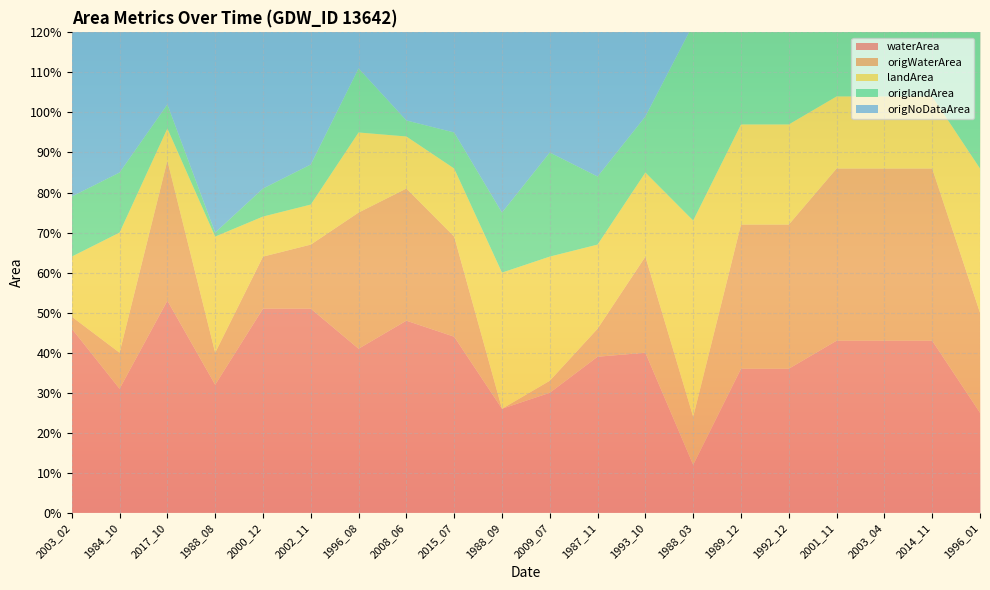

Reading right to left, what are all the values shown in this chart?

waterArea: 0.2	0.4	0.4	0.4	0.4	0.4	0.1	0.4	0.4	0.3	0.3	0.4	0.5	0.4	0.5	0.5	0.3	0.5	0.3	0.5
origWaterArea: 0.2	0.4	0.4	0.4	0.4	0.4	0.1	0.2	0.1	0.0	0.0	0.2	0.3	0.3	0.2	0.1	0.1	0.3	0.1	0.0
landArea: 0.4	0.2	0.2	0.2	0.2	0.2	0.5	0.2	0.2	0.3	0.3	0.2	0.1	0.2	0.1	0.1	0.3	0.1	0.3	0.1
origlandArea: 0.4	0.2	0.2	0.2	0.2	0.2	0.5	0.1	0.2	0.3	0.1	0.1	0.0	0.2	0.1	0.1	0.0	0.1	0.1	0.1
origNoDataArea: 0.0	0.0	0.0	0.0	0.0	0.0	0.0	0.2	0.4	0.3	0.5	0.3	0.2	0.1	0.3	0.4	0.5	0.2	0.4	0.4